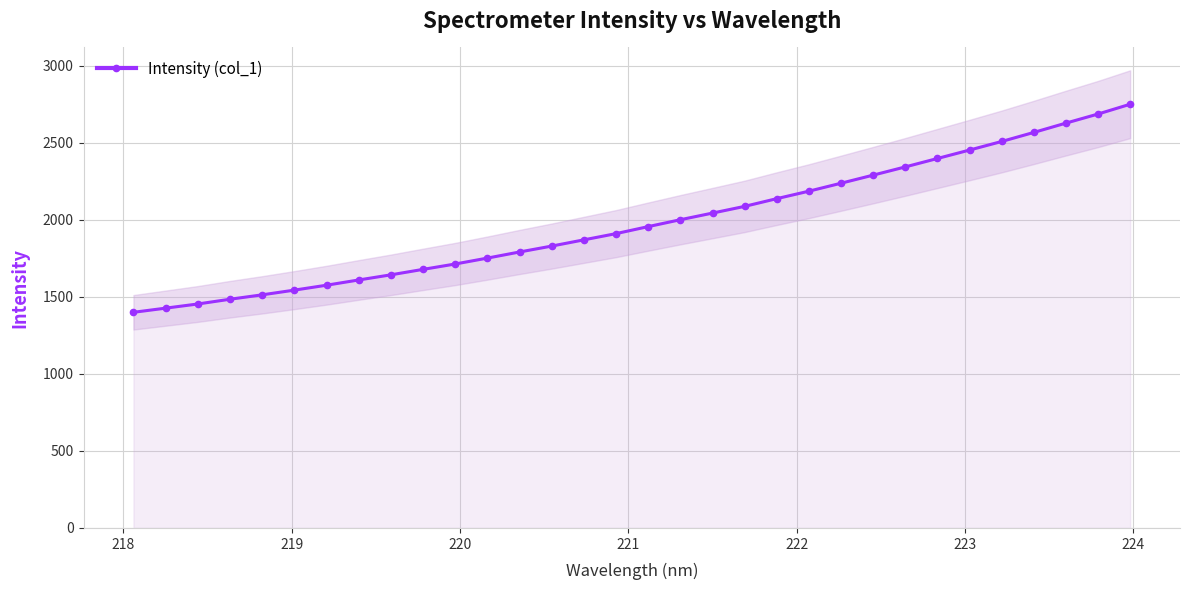

What is the minimum value for Intensity (col_1)?

1400.2